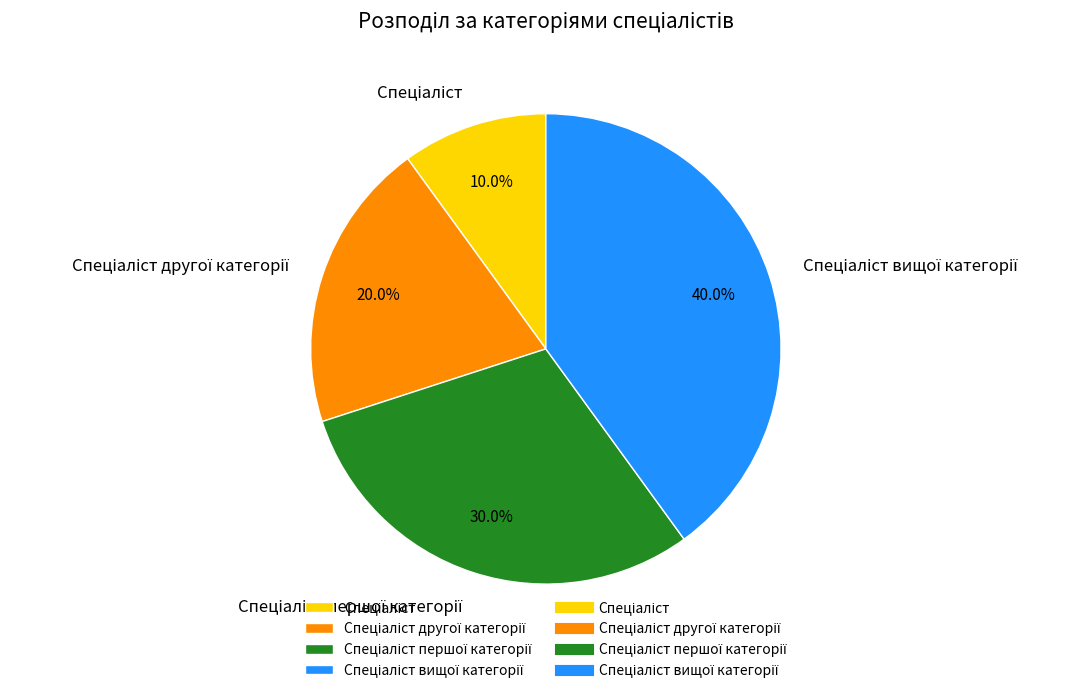

Is there any slice that represents more than half of the pie?

No